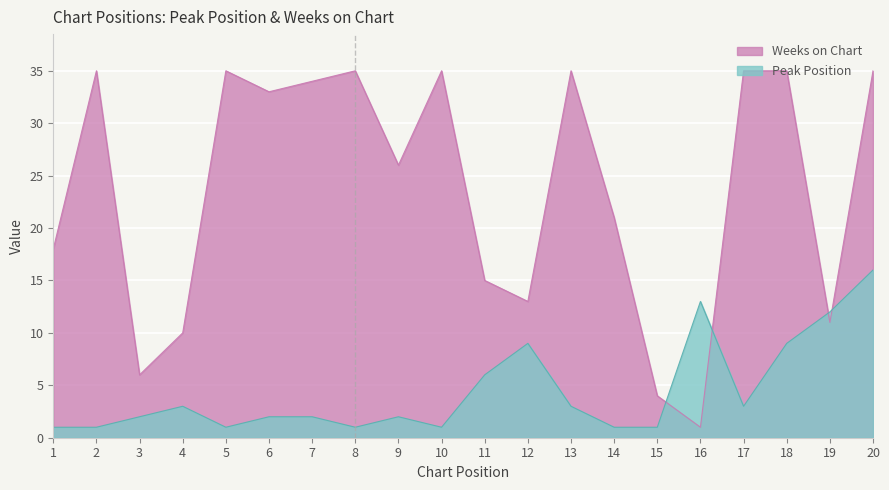

After their last crossing, which series has the higher values: Weeks on Chart or Peak Position?

Weeks on Chart